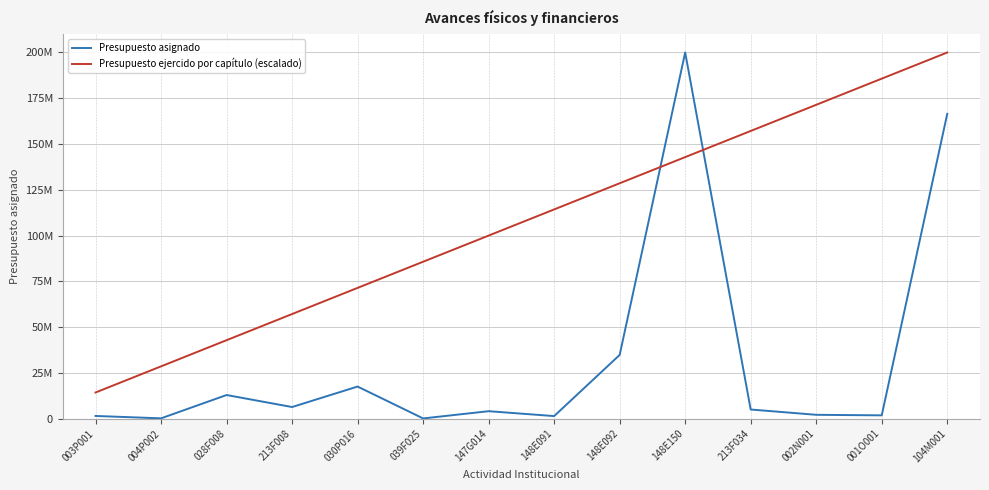

At which label does Presupuesto asignado reach its minimum?

039F025